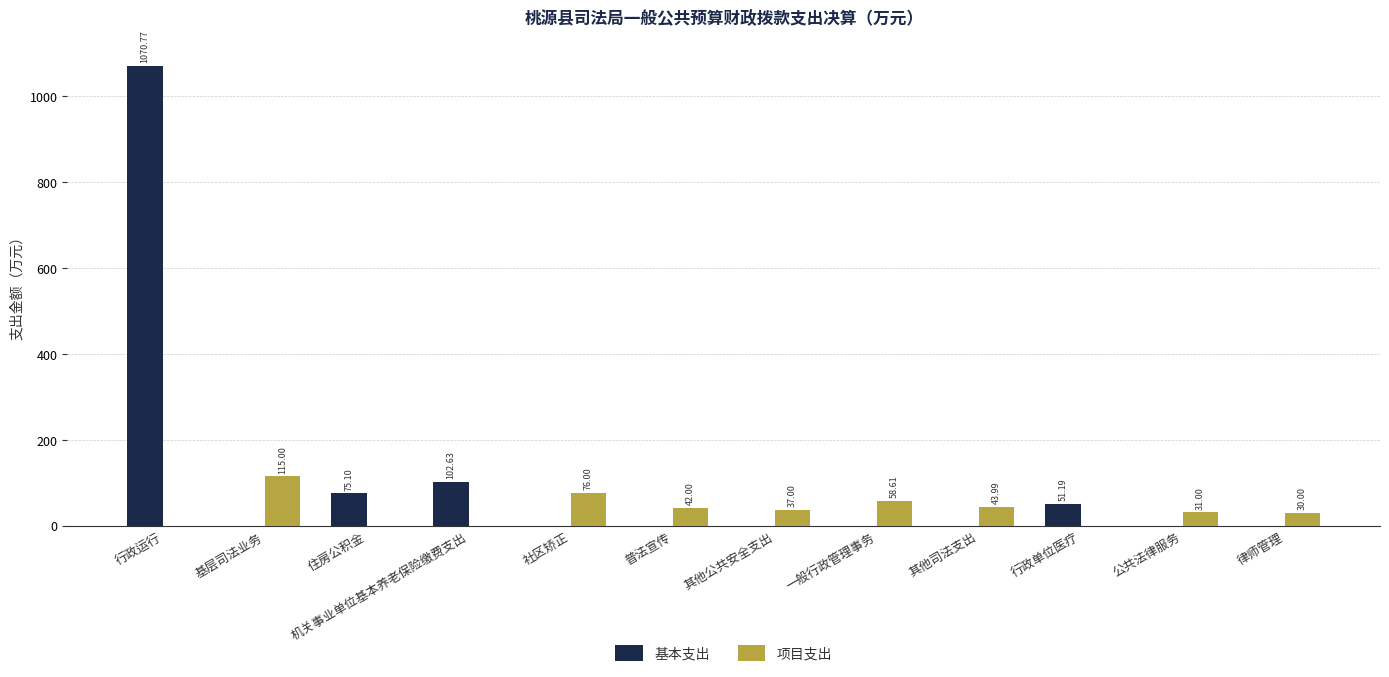

Are the bars horizontal?

No